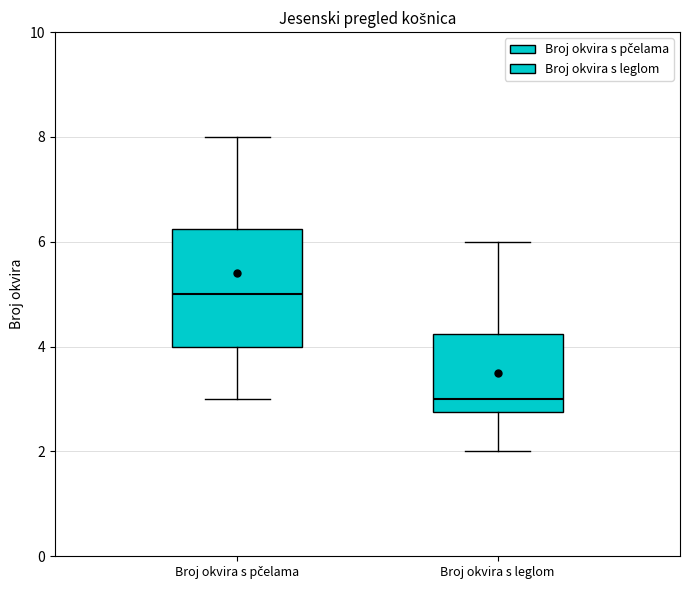

Which box's median line is the lowest?

Broj okvira s leglom